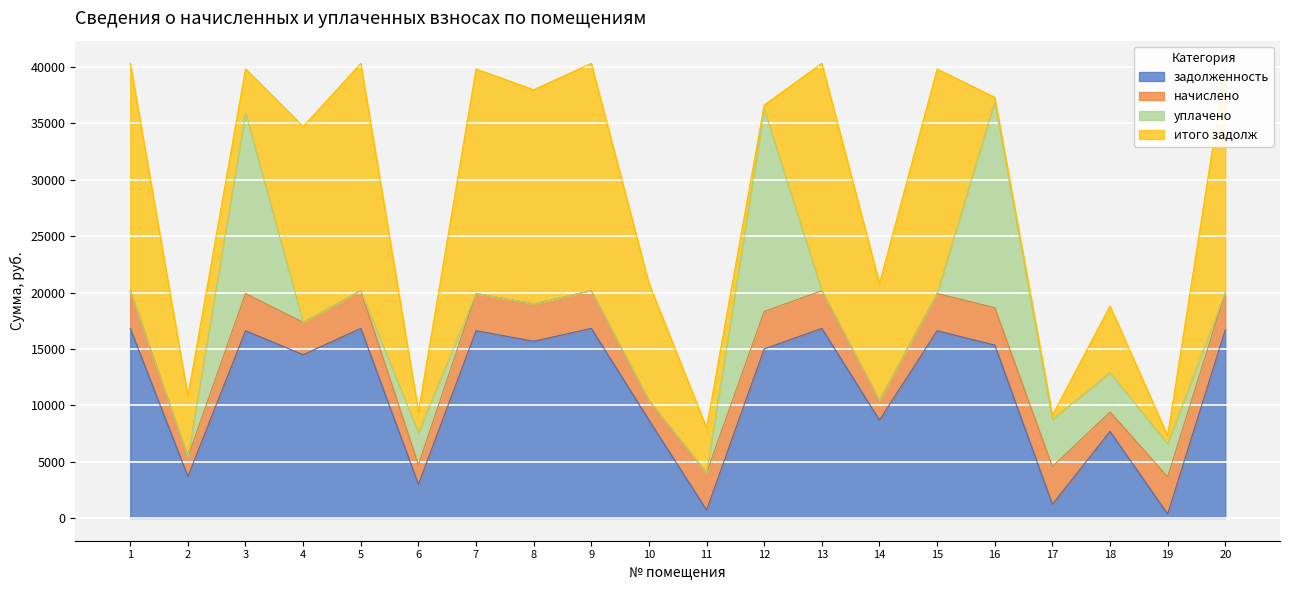

The value of уплачено at 8 is 10382.7. True or false?

False